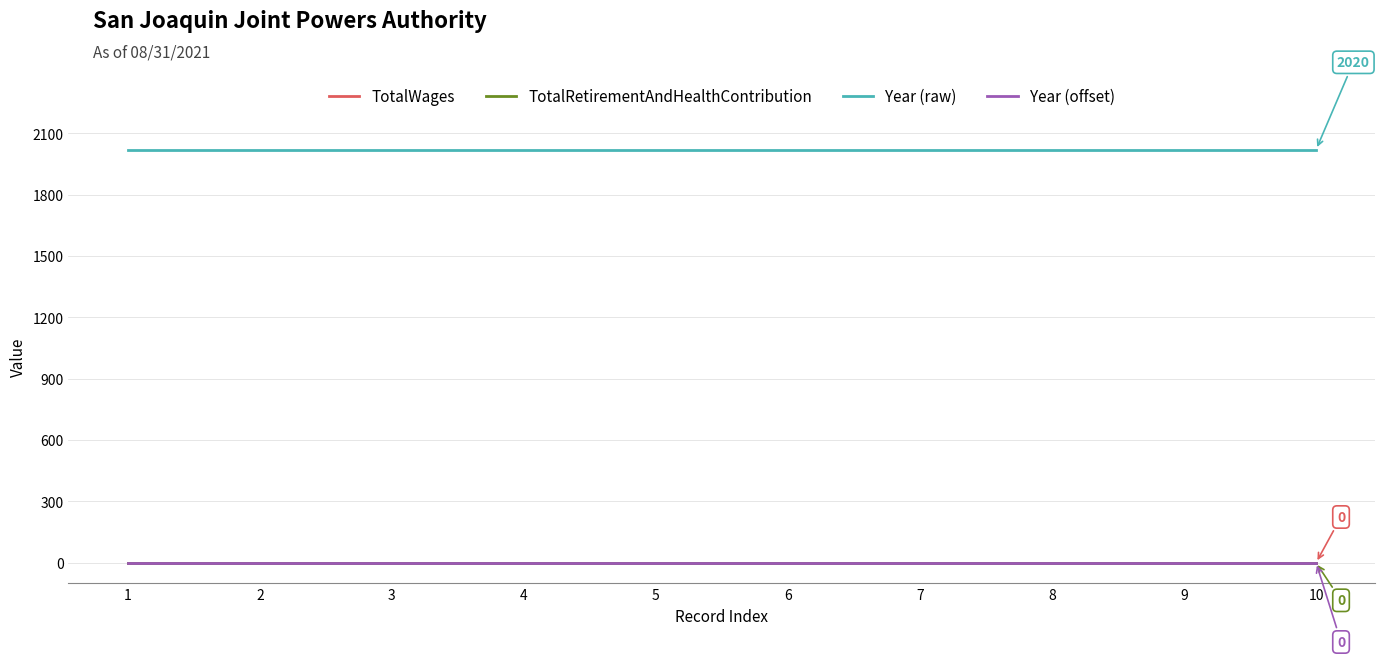

Which has a higher value, 7 or 1?

7